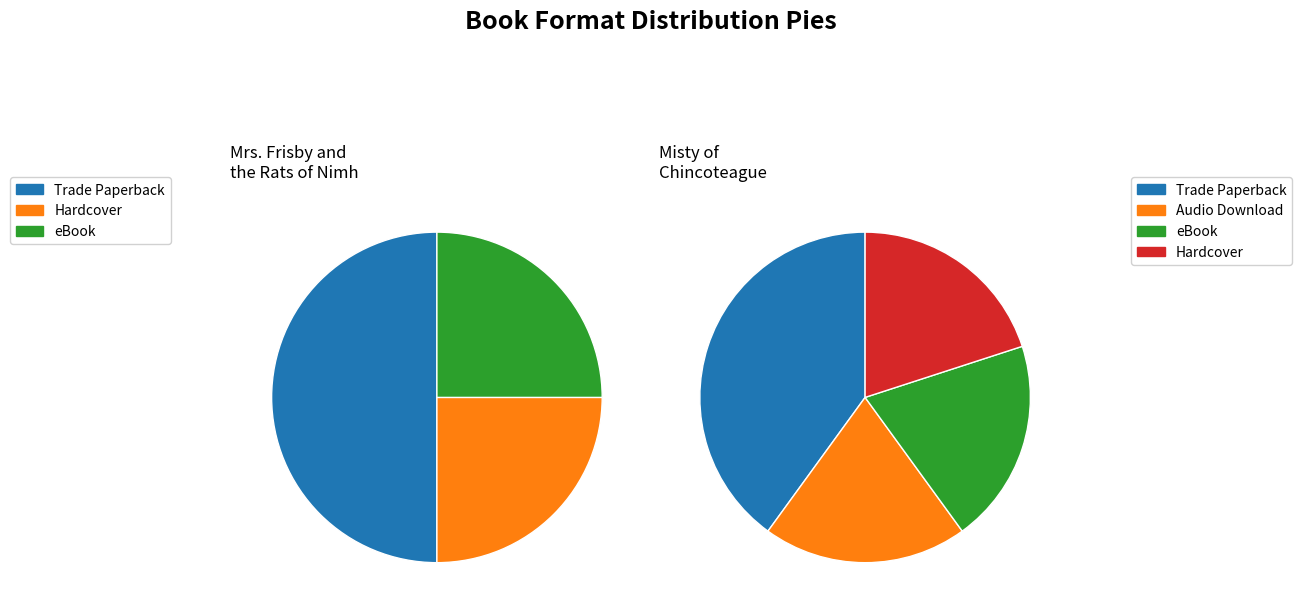

Which category has the biggest portion of the pie?

Trade Paperback